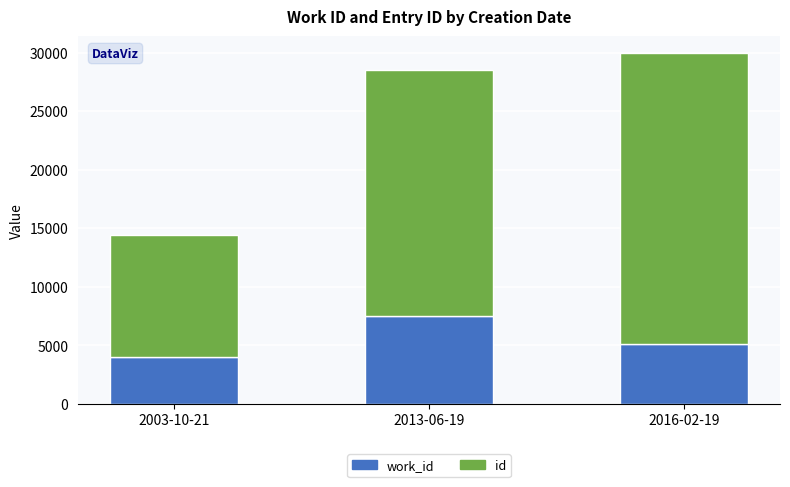

How many distinct data groups are displayed?

2